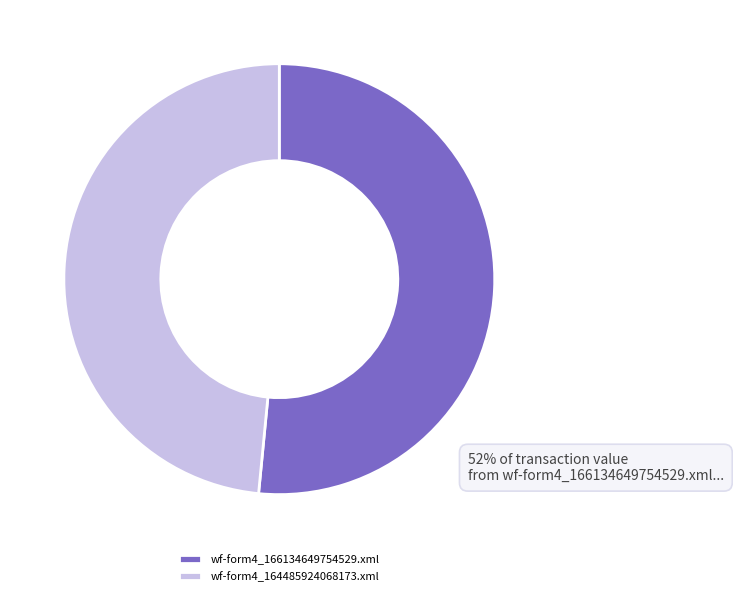

Does wf-form4_164485924068173.xml represent more than half of the total?

No